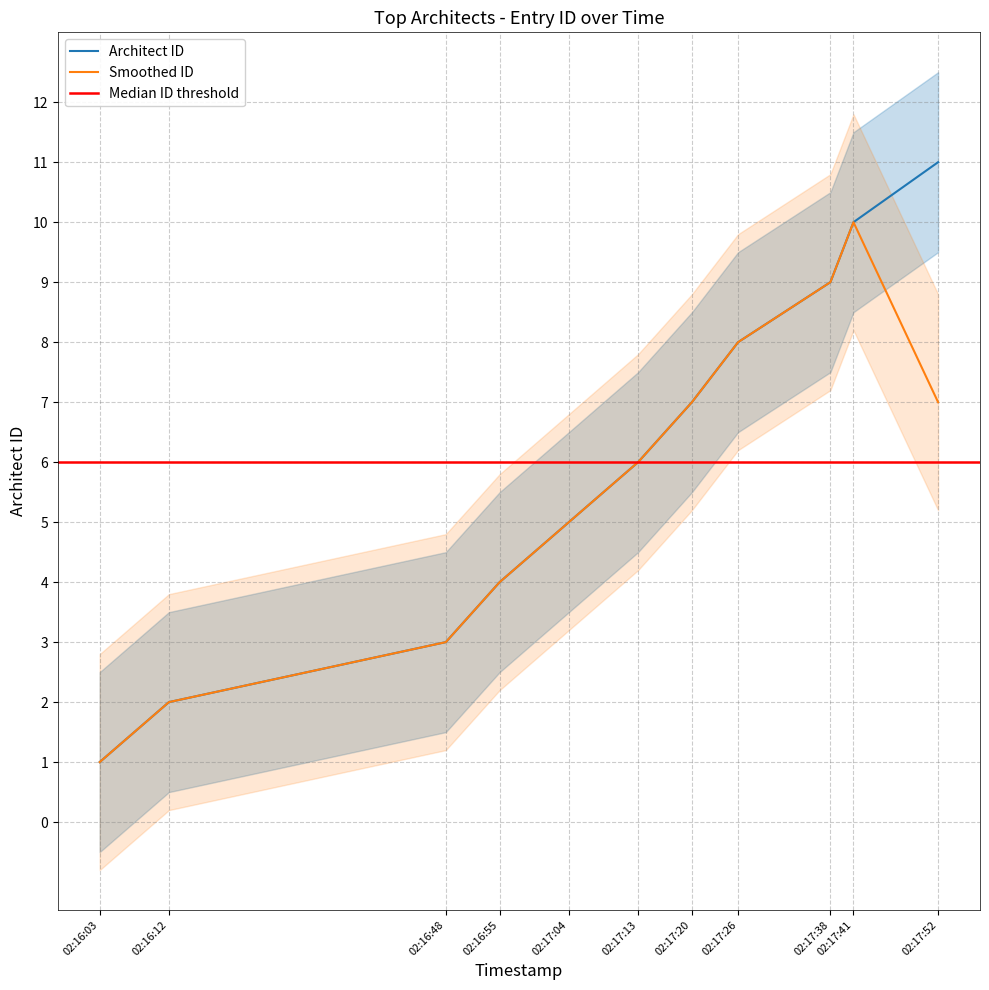

The value of Architect ID at 02:17:41 is 16.4. True or false?

False